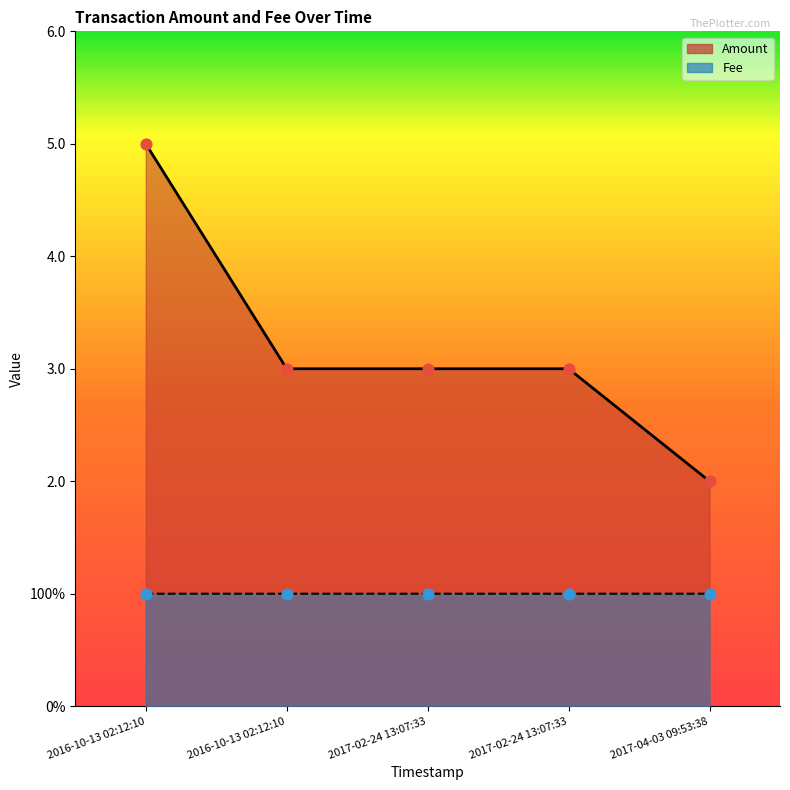

Which series has the widest spread of Y values?

Amount